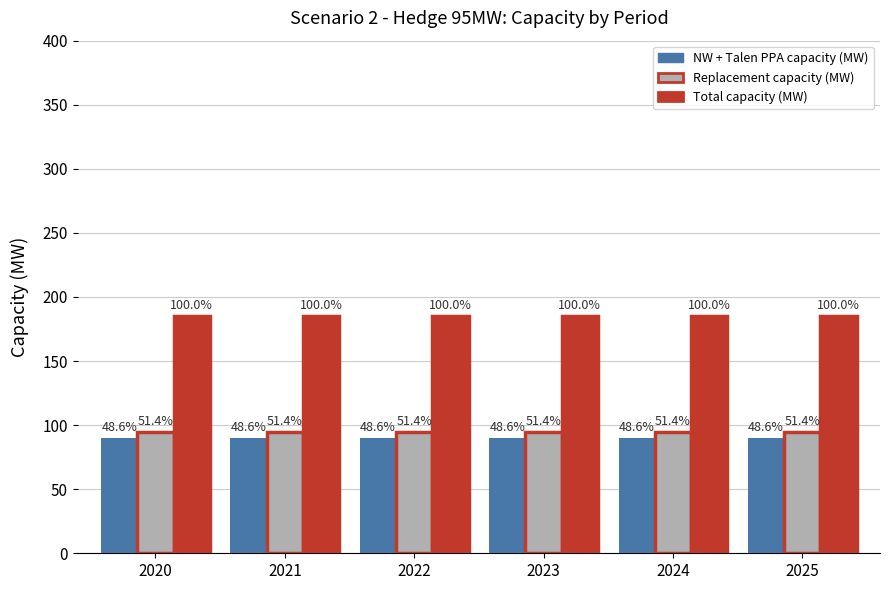

At how many categories does at least one series exceed 127?

6